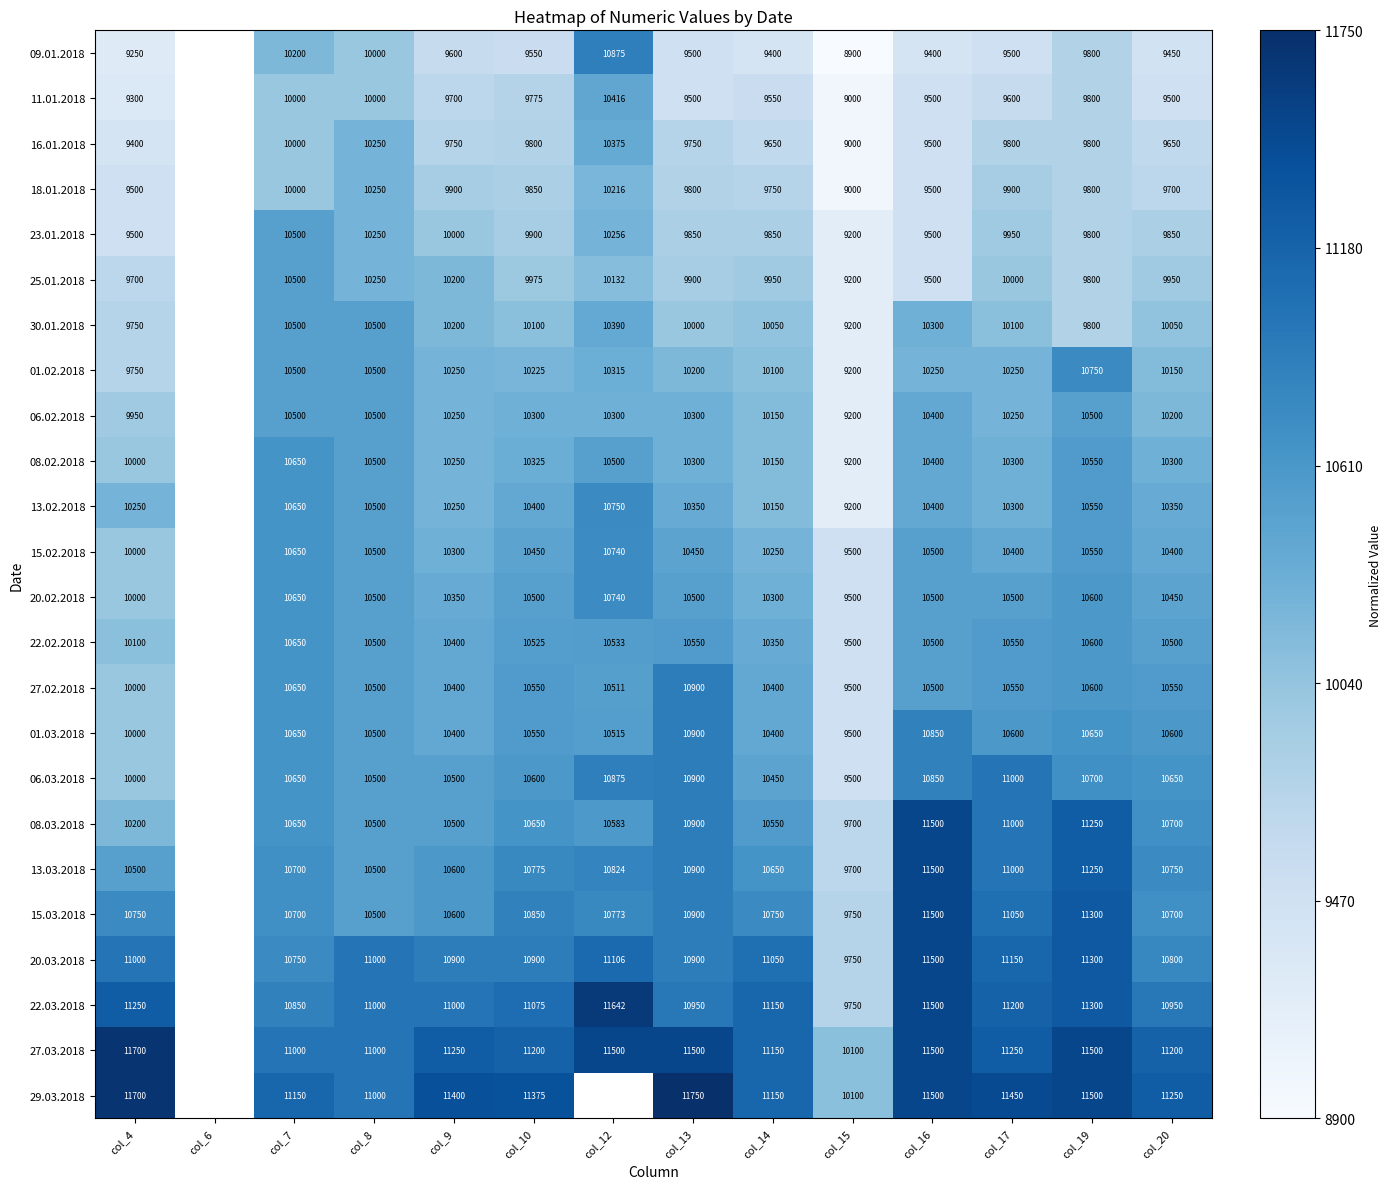

Is the value of 23.01.2018 at col_10 greater than the value of 16.01.2018 at col_20?

Yes